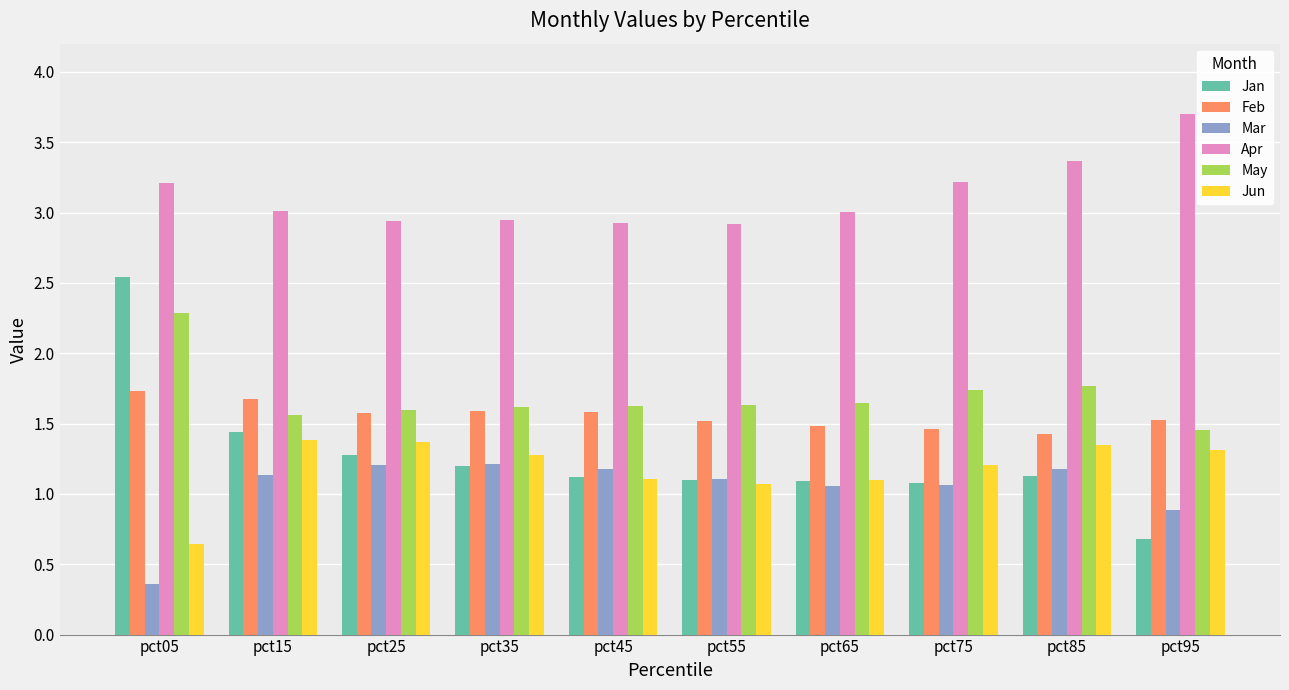

How many data points does each series have?

10